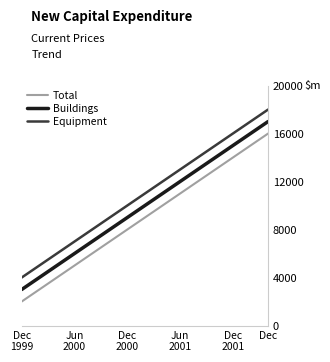

Is this an area chart (filled region under the line)?

No